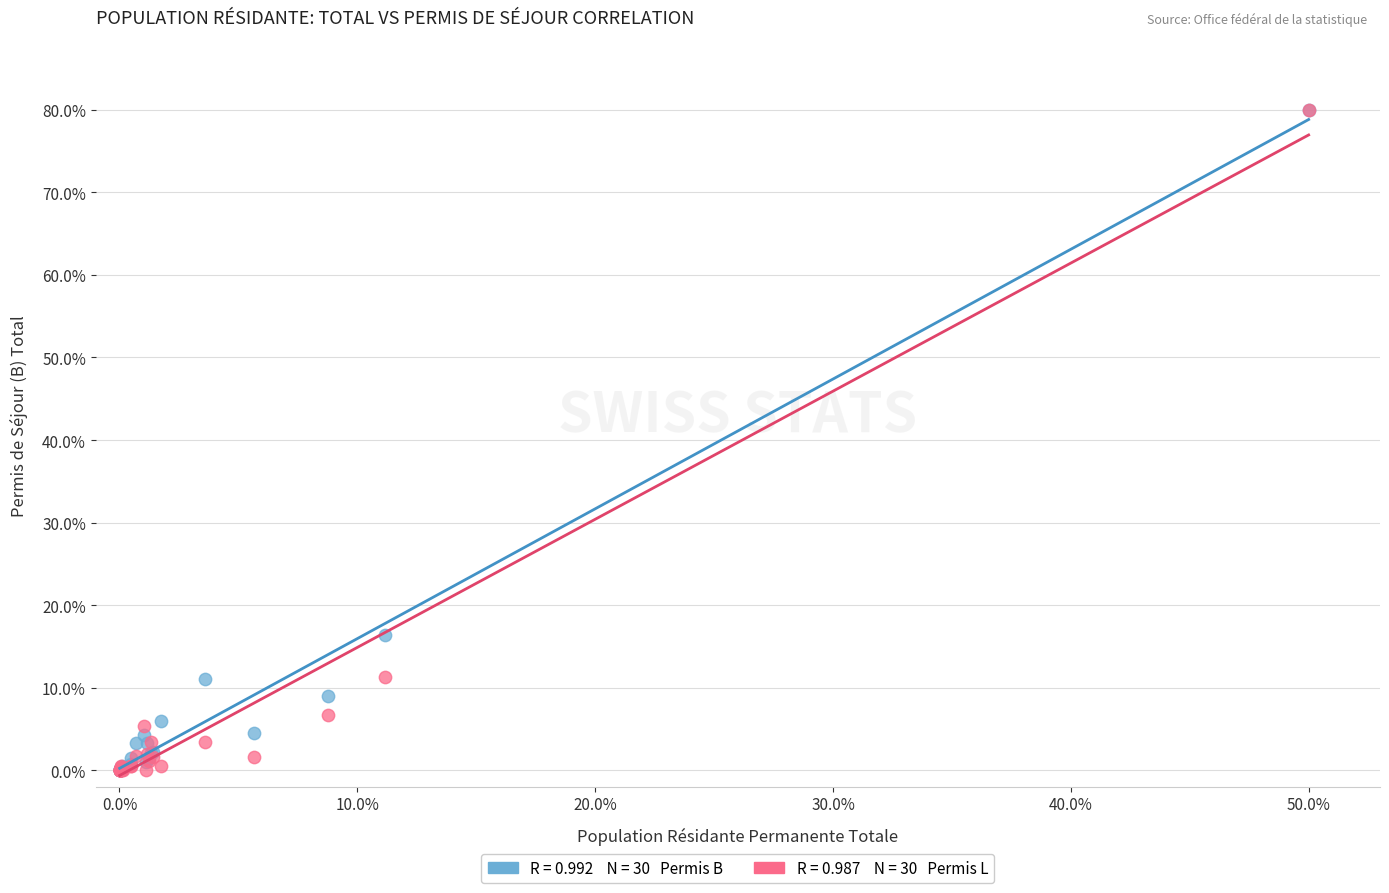

Across all series, what Y value is closest to 40?

16.3